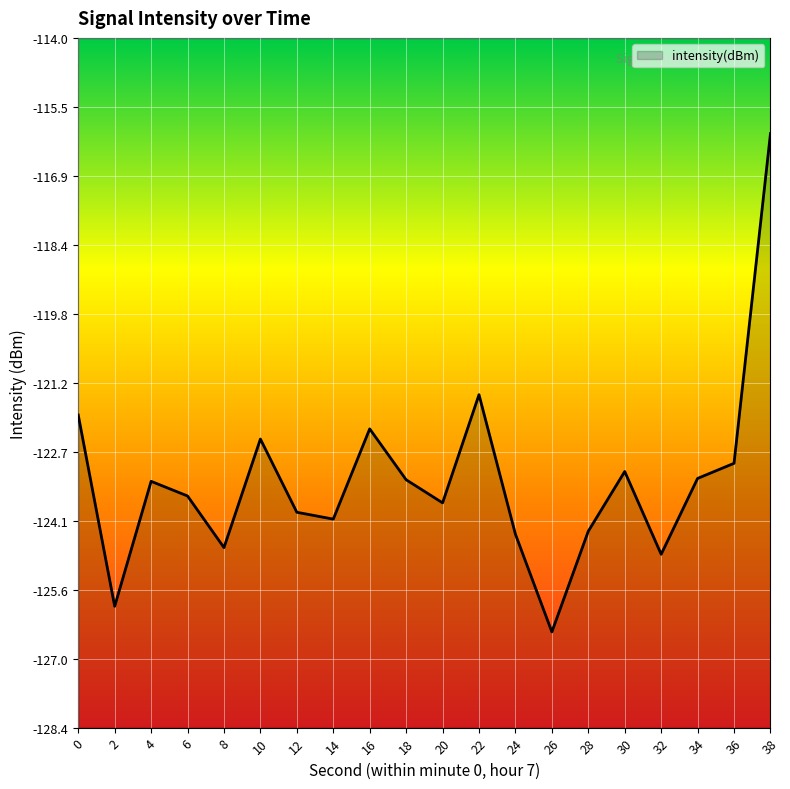

How many points are higher than both their immediate neighbors (excluding endpoints)?

5